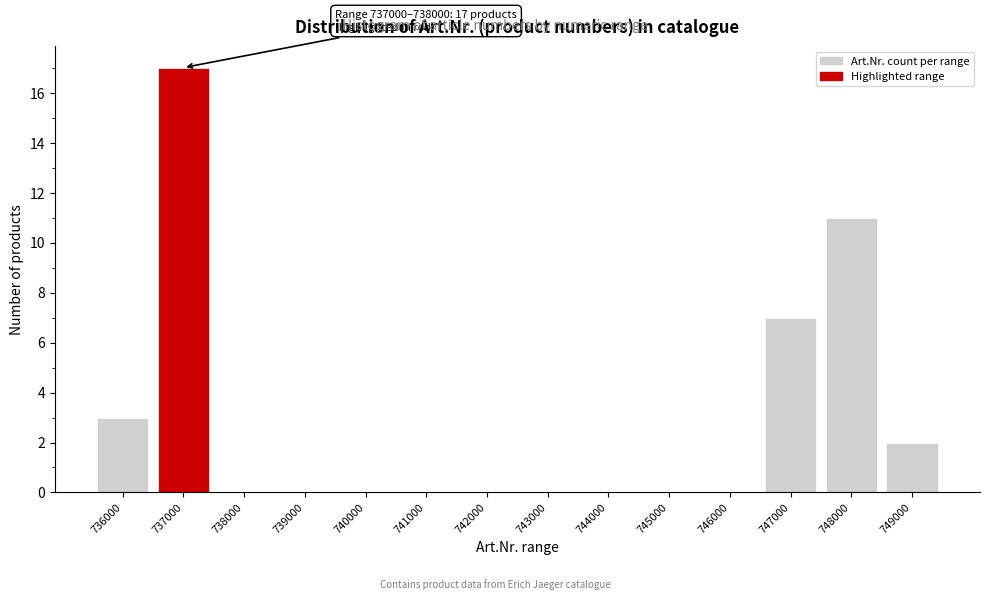

Reading left to right, what are all the values shown in this chart?

736000=3	737000=17	738000=0	739000=0	740000=0	741000=0	742000=0	743000=0	744000=0	745000=0	746000=0	747000=7	748000=11	749000=2